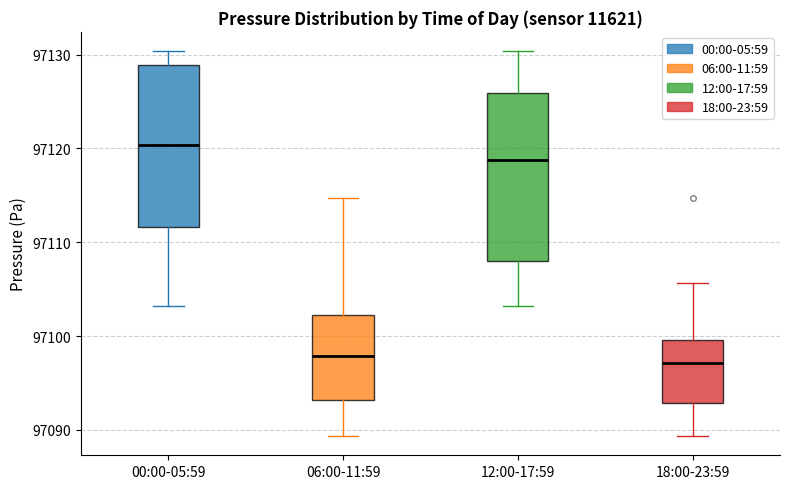

Where is the upper edge of the box for 18:00-23:59 on the y-axis? The values are not printed on the chart, so give them approximately, as read against the axis.

97100